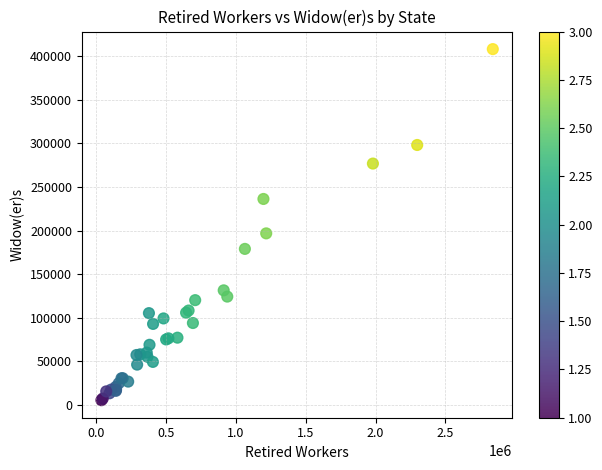

What Y value in the scatter plot is closest to 206743?

196717